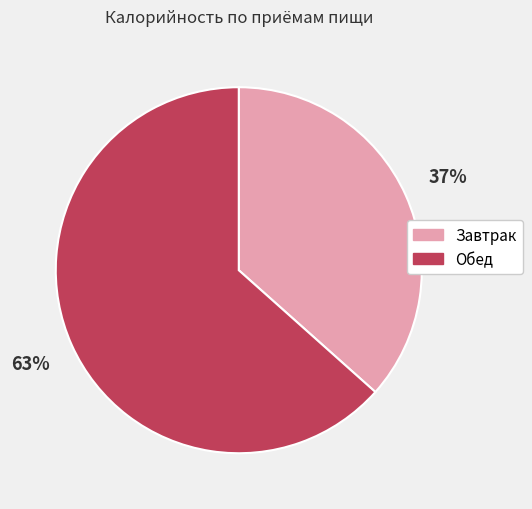

What is the ratio of the value at Обед to the value at Завтрак?

1.7